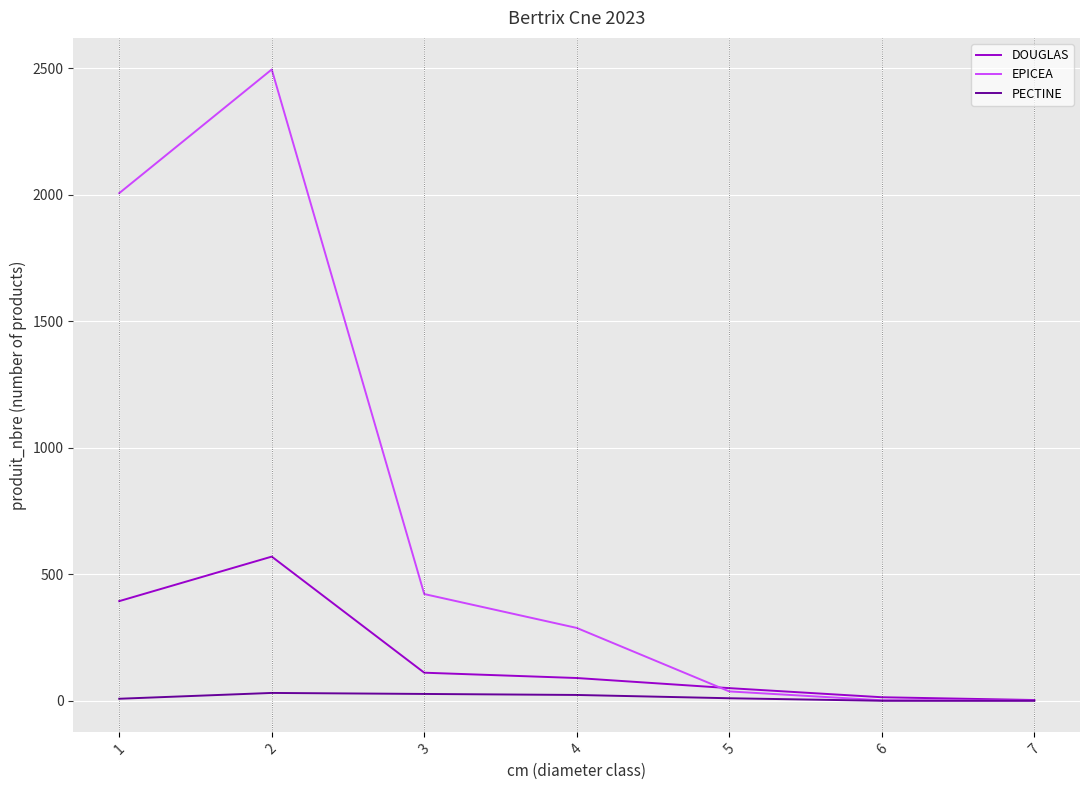

Which series changed the most between 2 and 6?

EPICEA